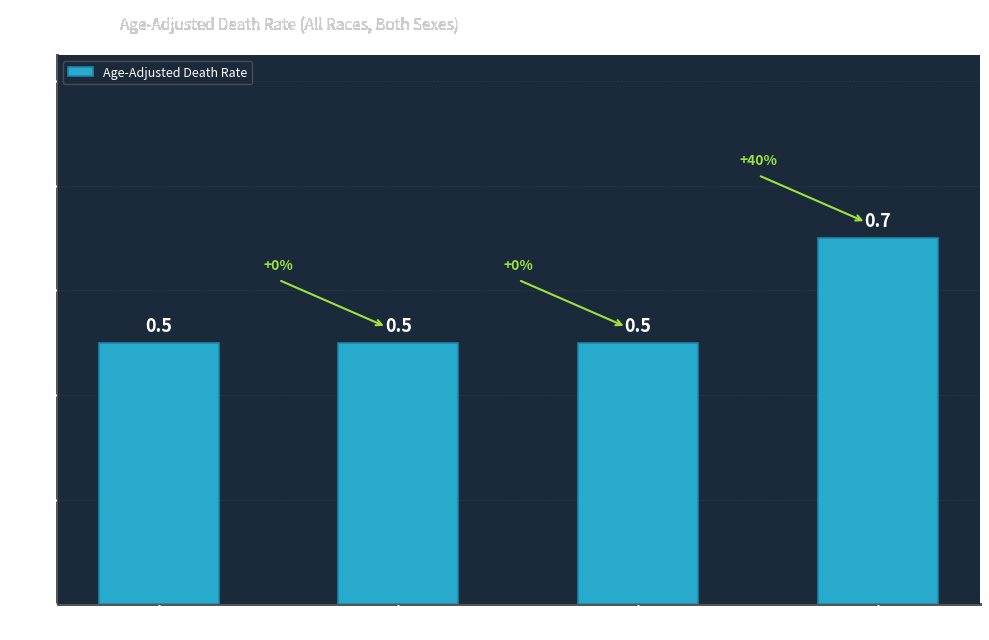

How many distinct data groups are displayed?

1